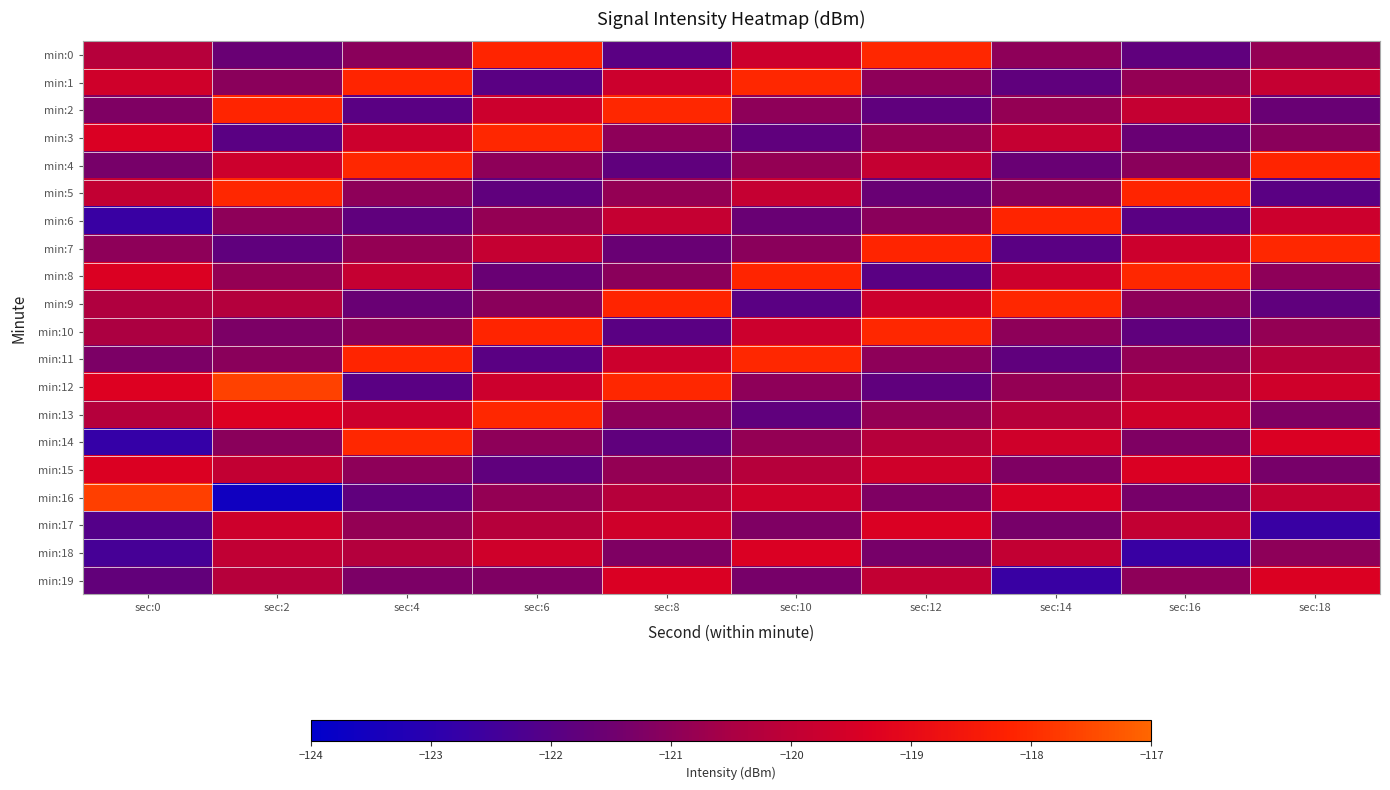

Which series changed the most between sec:6 and sec:18?

min:13